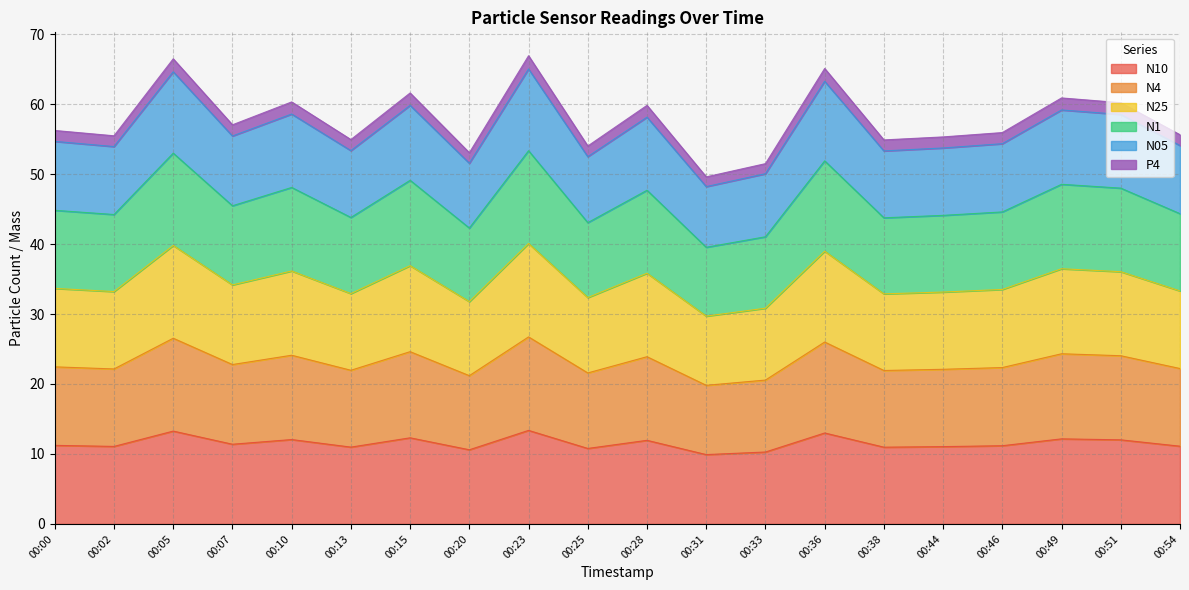

What is the total value across all series at 00:13?

54.9